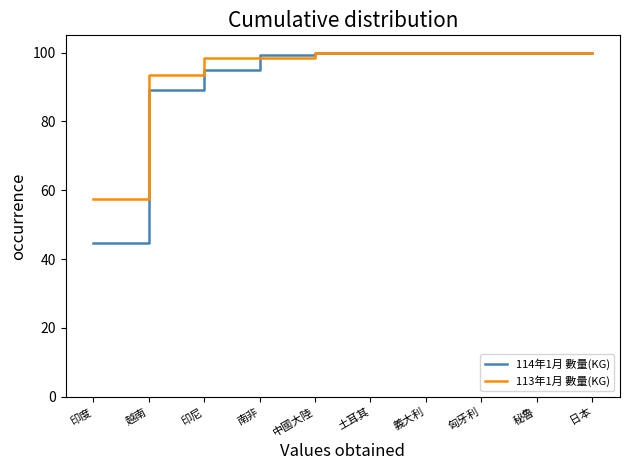

What position from the left is 匈牙利?

8